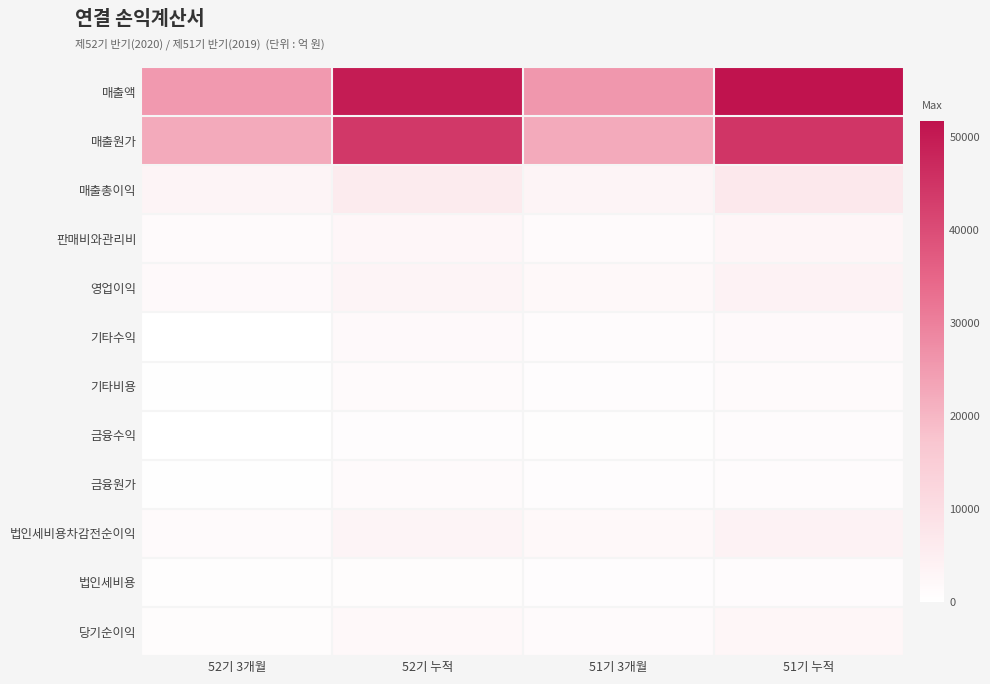

What is the difference between the highest and lowest values at 51기 3개월?

25307.3